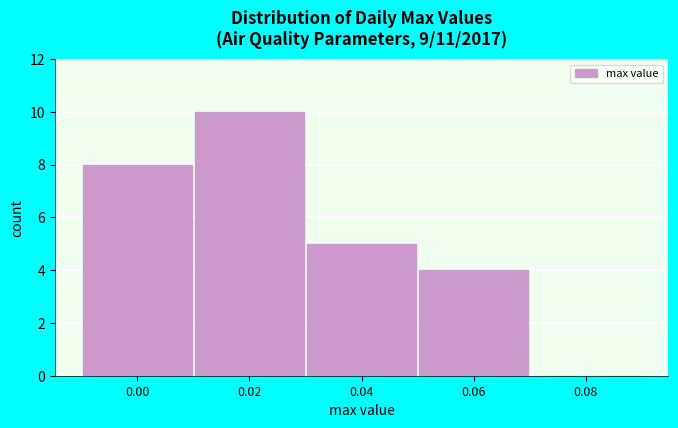

Reading left to right, what are all the values shown in this chart?

0.00=8	0.02=10	0.04=5	0.06=4	0.08=0